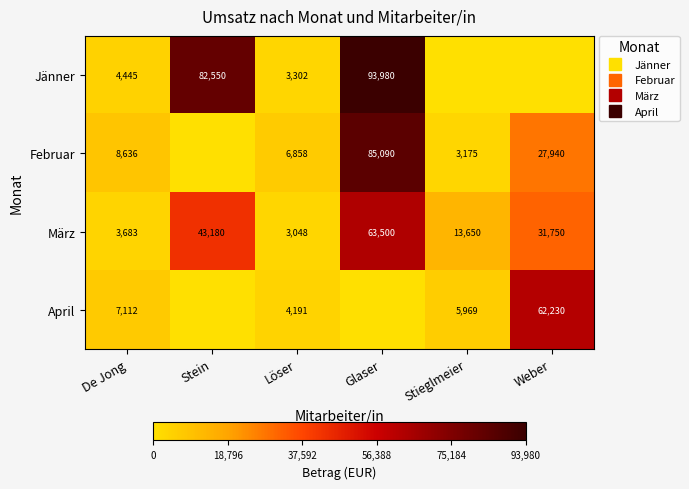

What is the greatest value displayed?

93980